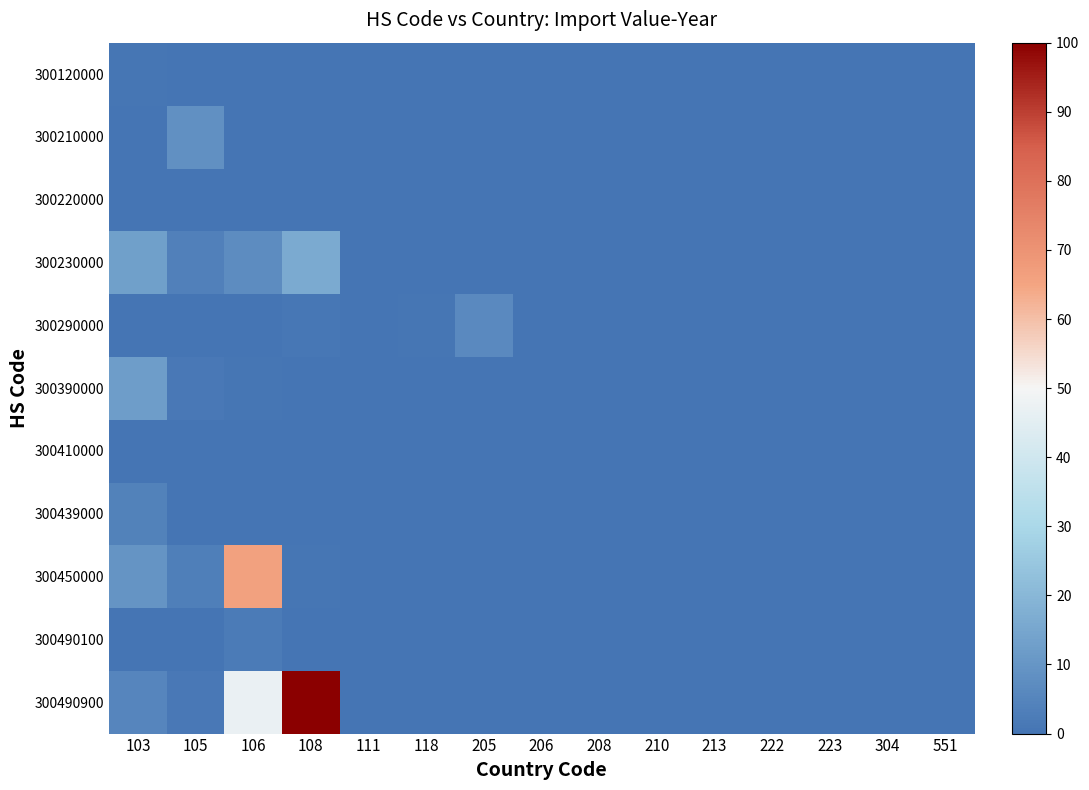

Which series has the largest total across all categories?

300490900